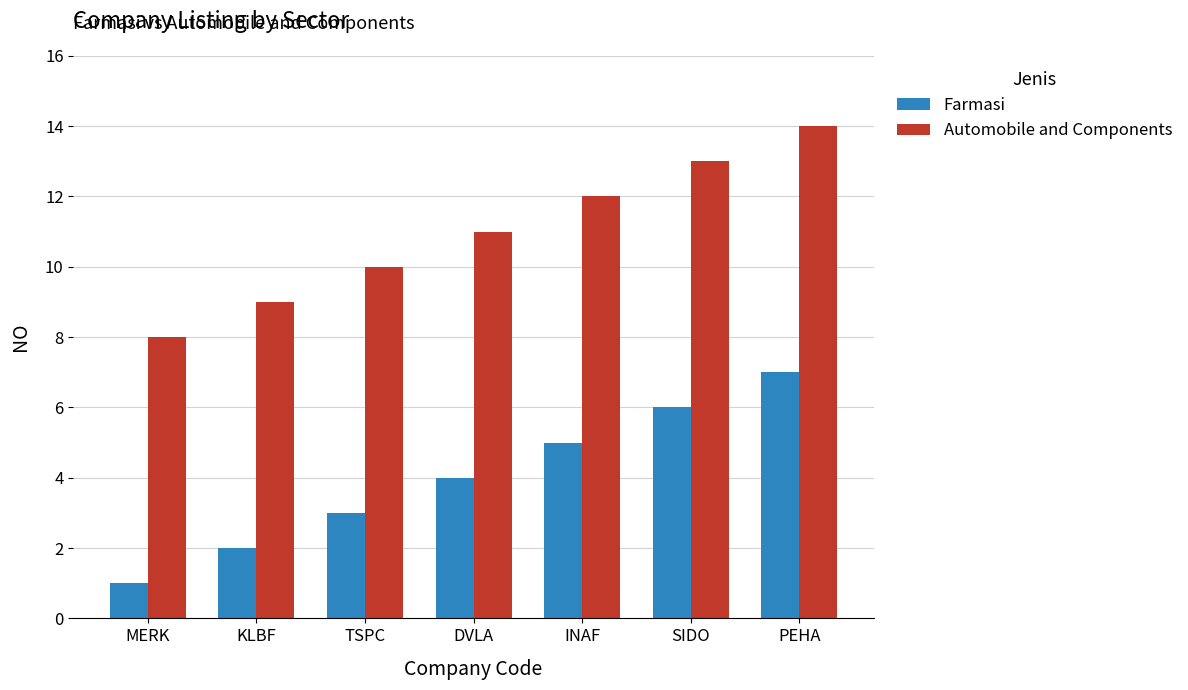

What is the difference between the second highest and second lowest values in the Farmasi series?

4